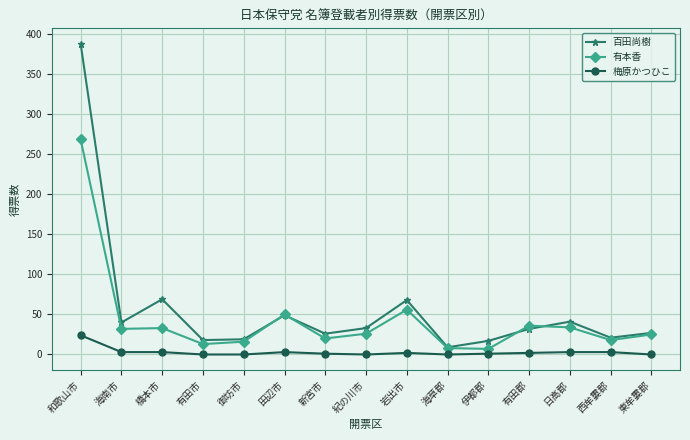

How many data points does each series have?

15